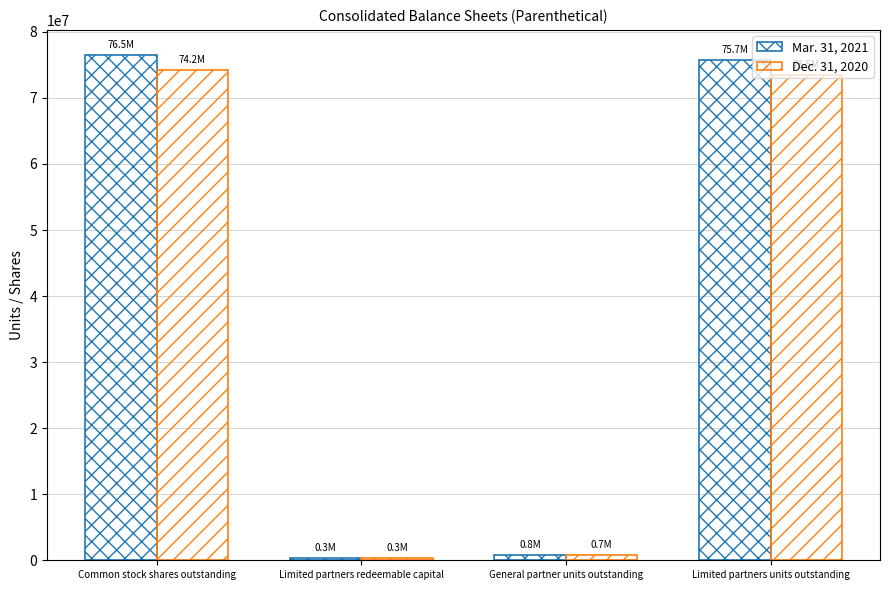

What value does the Dec. 31, 2020 series have at Limited partners units outstanding, to the nearest 10?

73466460